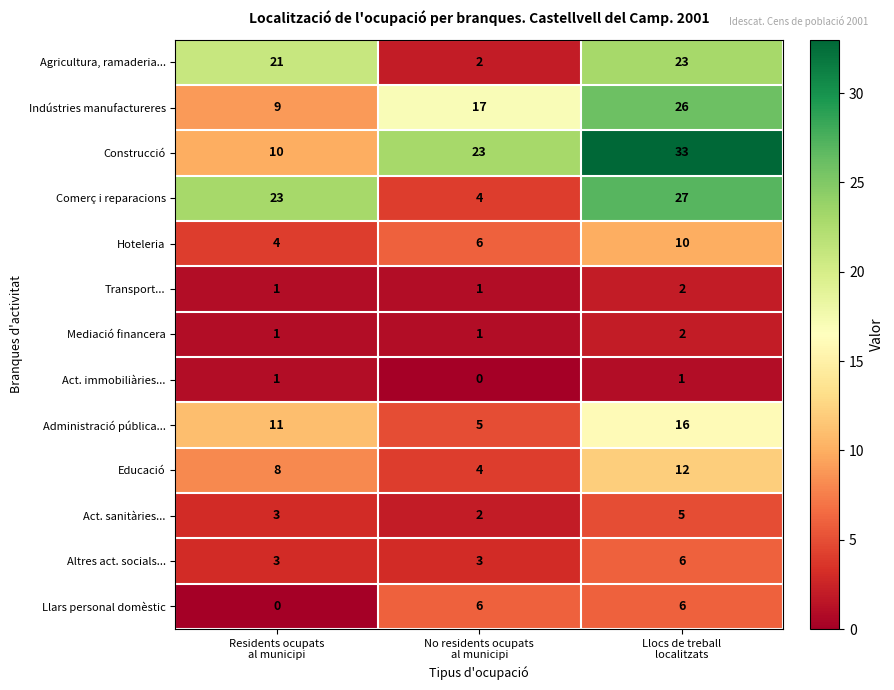

What is the difference between the maximum and minimum values in the Agricultura, ramaderia... series?

21